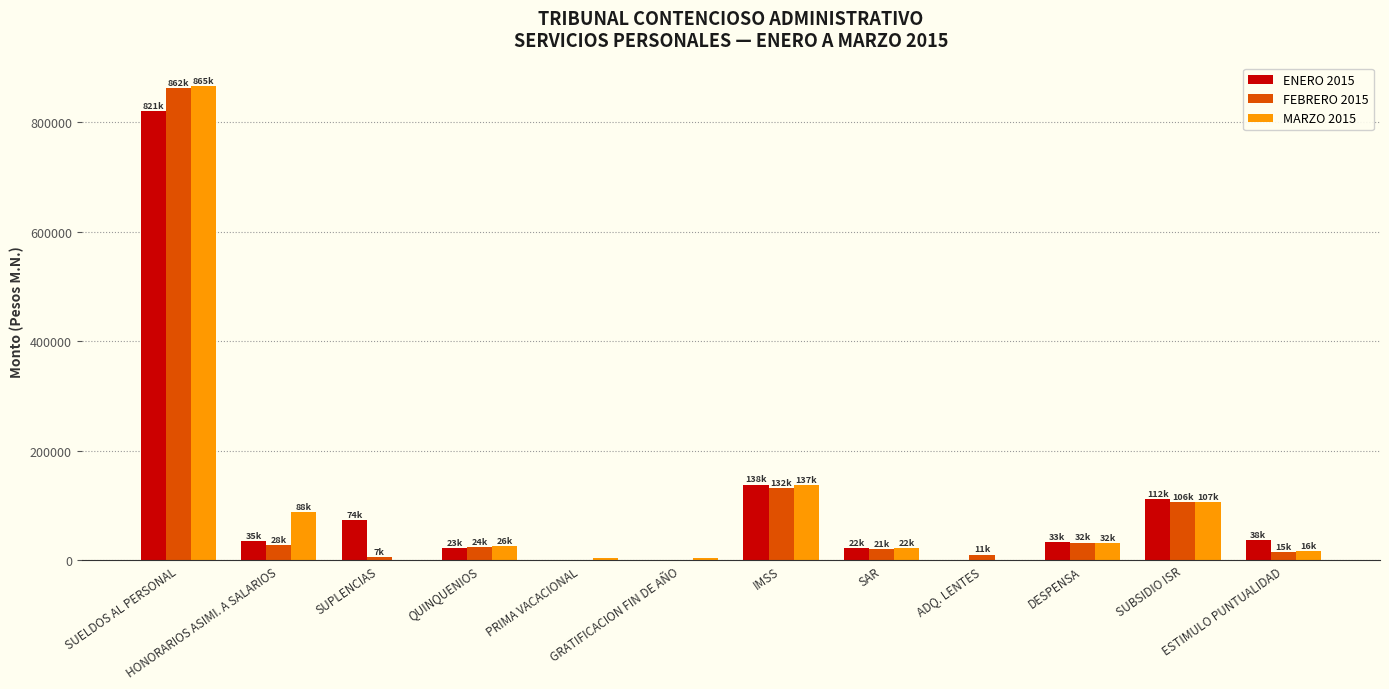

What is the average value of the MARZO 2015 series?

108519.7